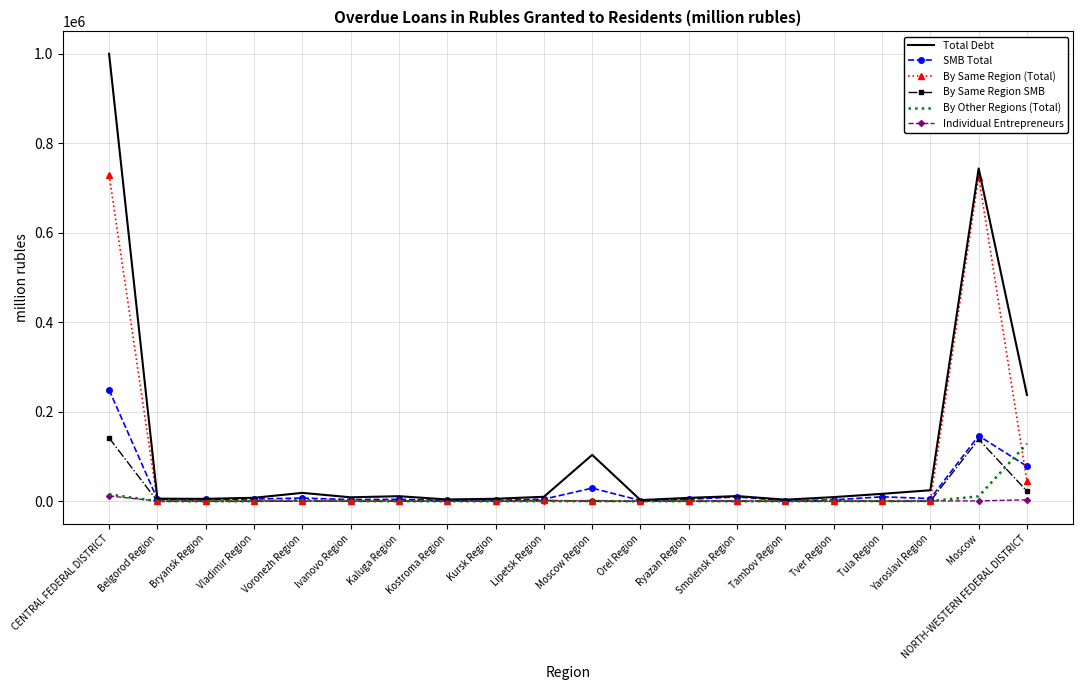

Which series has the largest range (max minus min)?

Total Debt